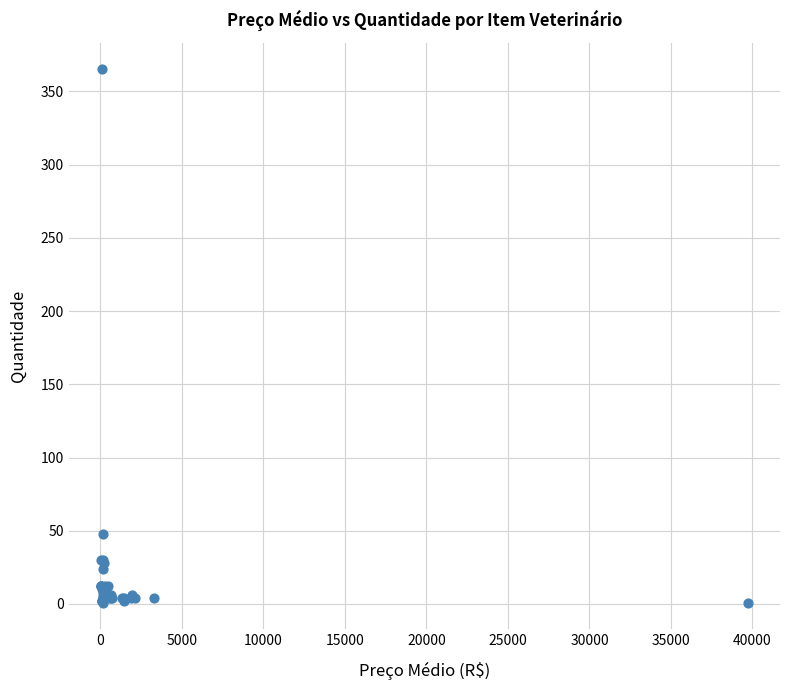

What Y value in the scatter plot is closest to 183?

48